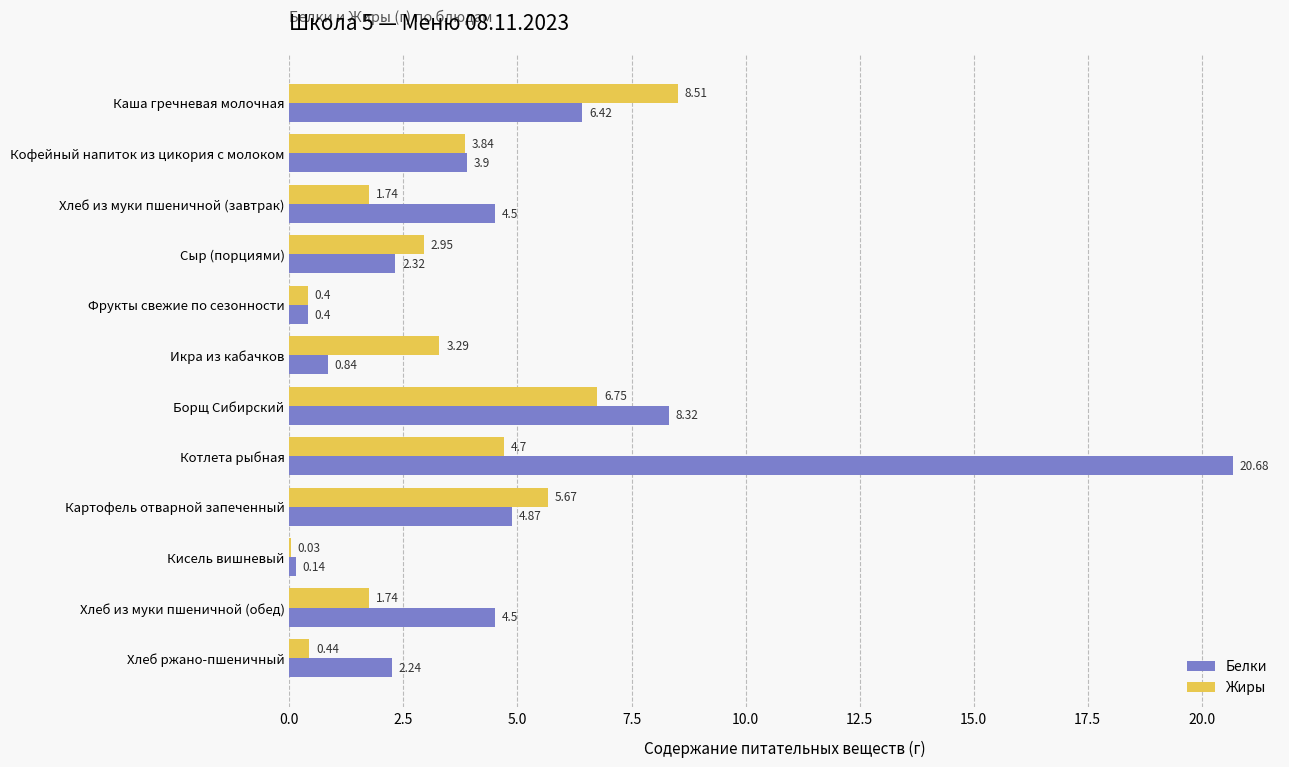

Which label corresponds to the largest value in the chart?

Котлета рыбная